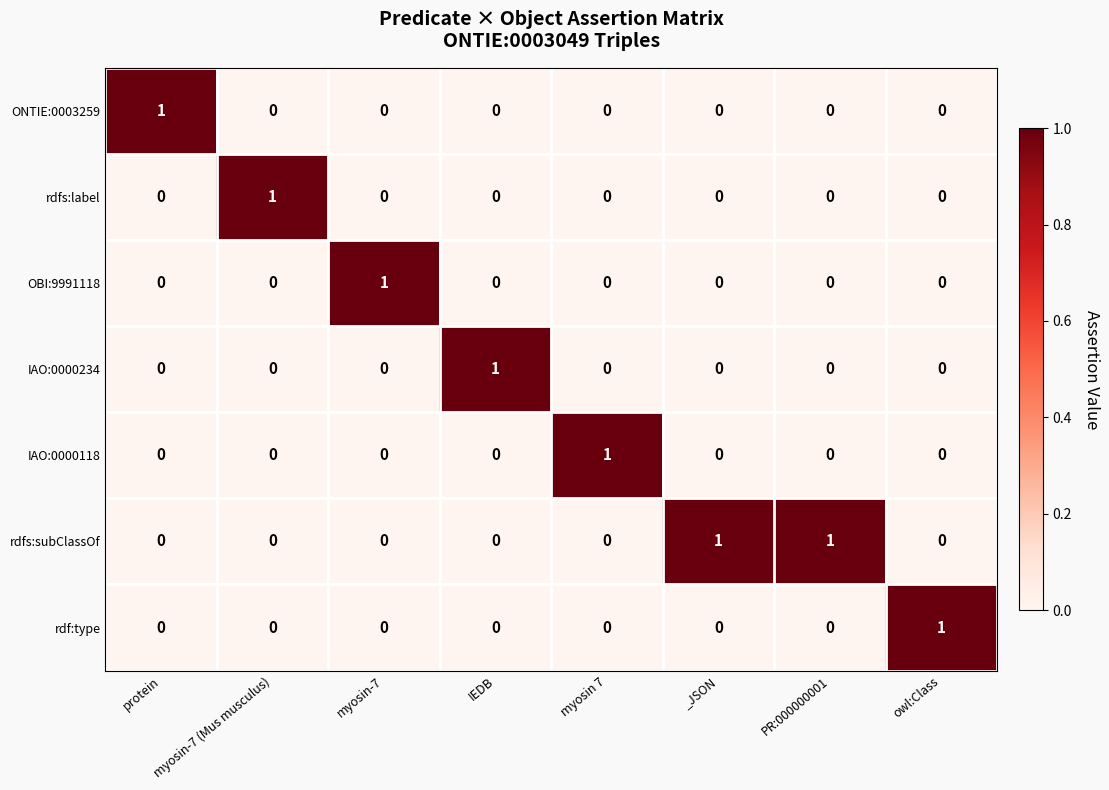

What is the maximum value shown in the chart?

1